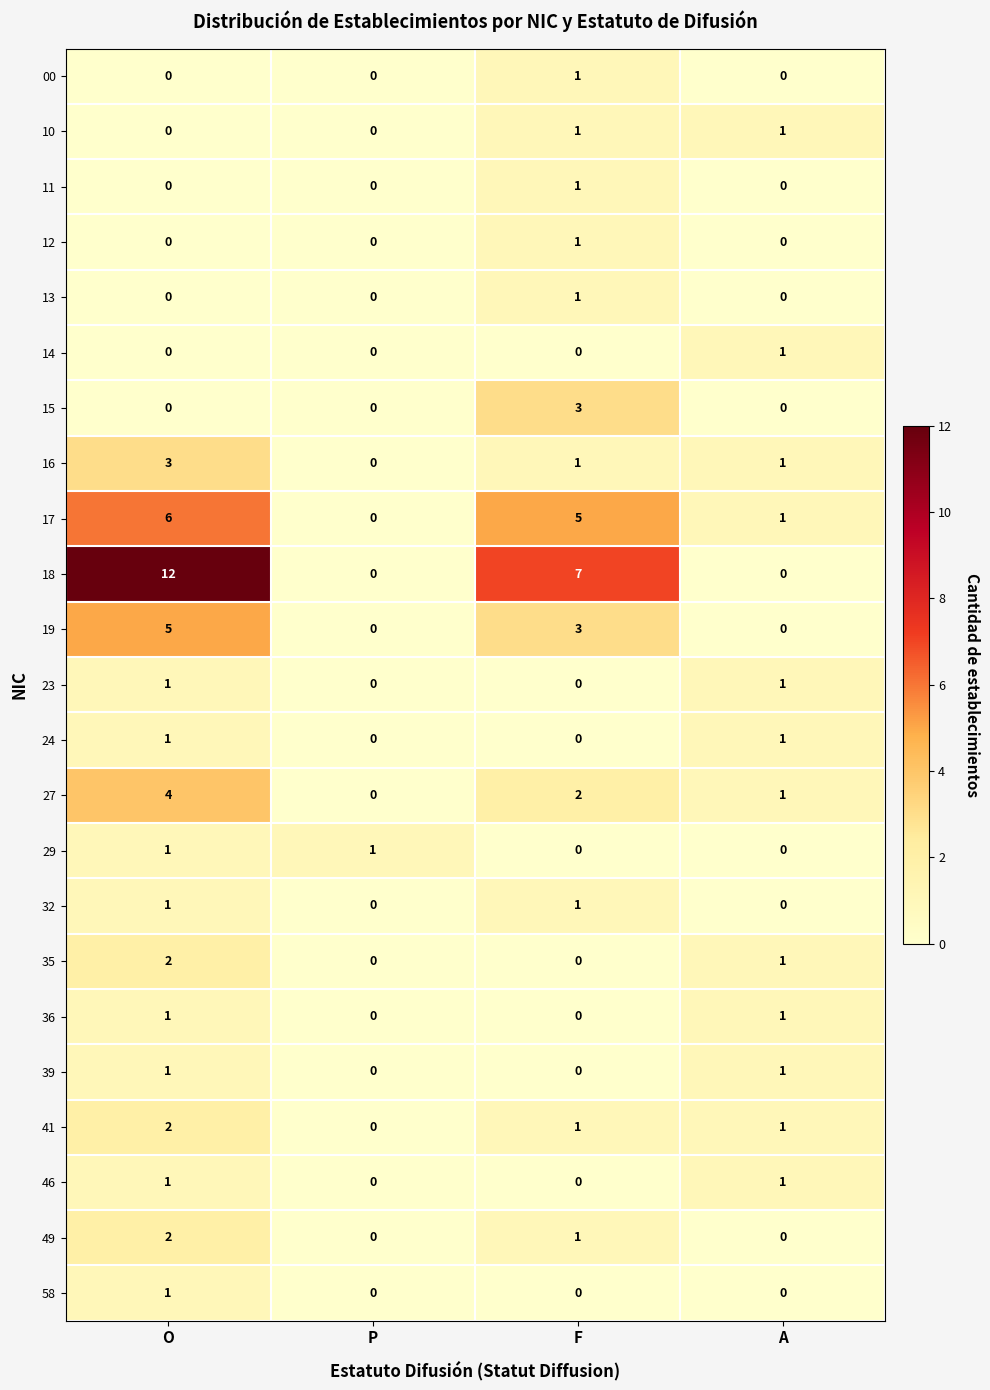

Which series has the widest spread of values?

18